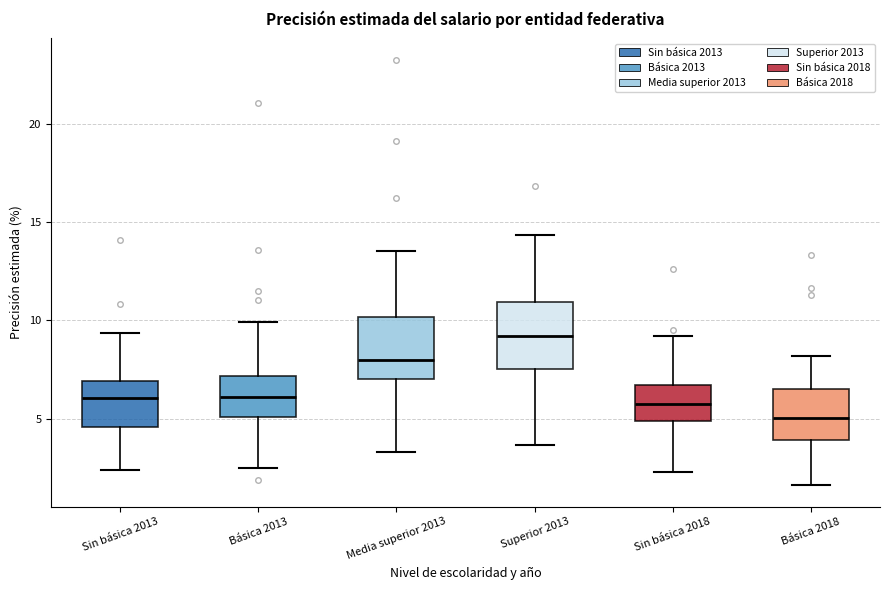

Which box's median line is the lowest?

Básica 2018